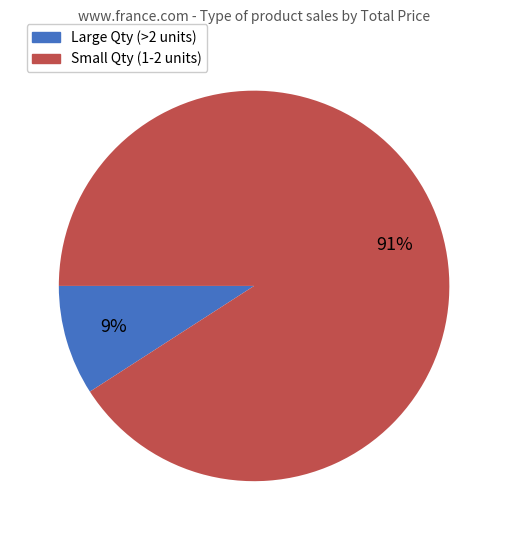

Is there a majority slice in this chart?

Yes